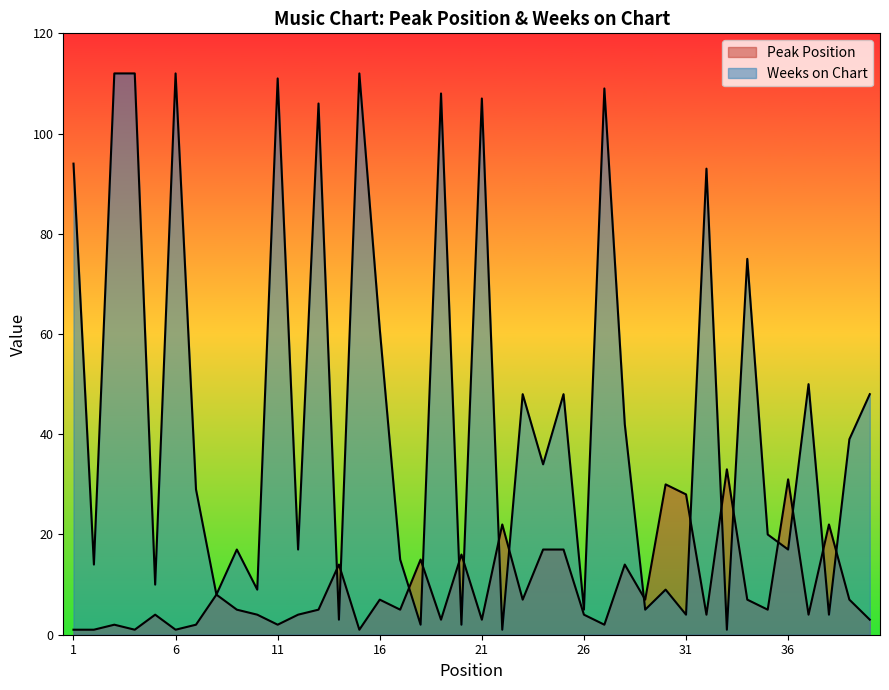

What is the average value of the Weeks on Chart series?

45